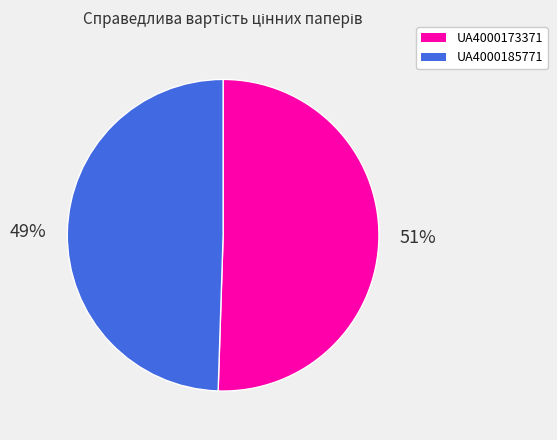

What percentage is the UA4000173371 slice, to the nearest percent?

51%